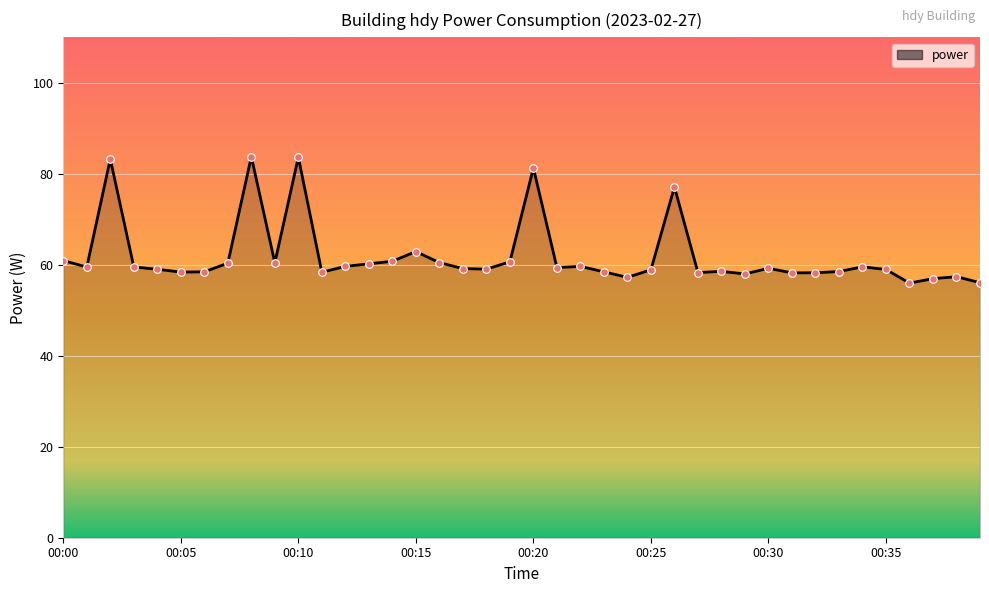

What is the difference between the maximum and minimum values?

27.8